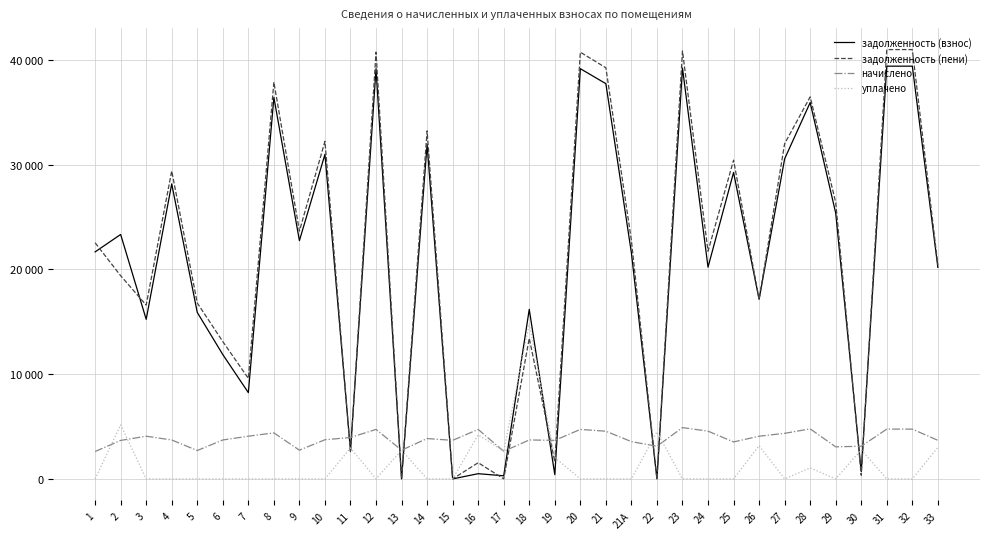

True or false: задолженность (взнос) and задолженность (пени) intersect in this chart.

True